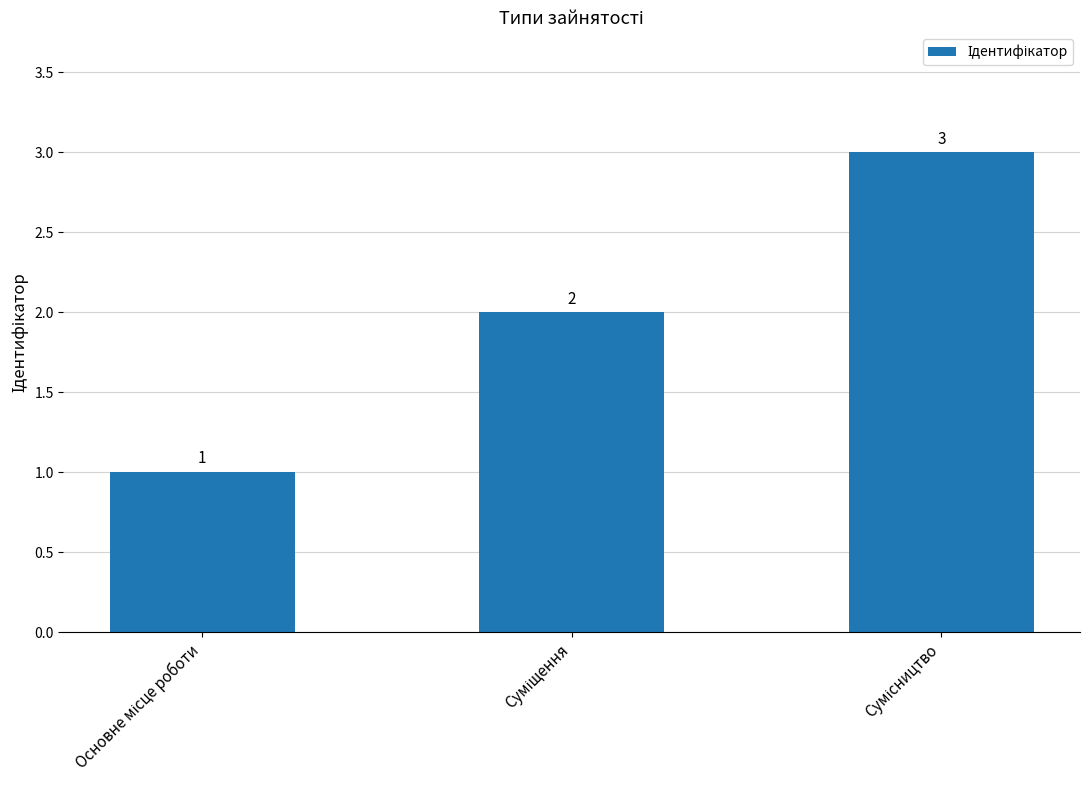

What is the difference between the maximum and minimum values?

2